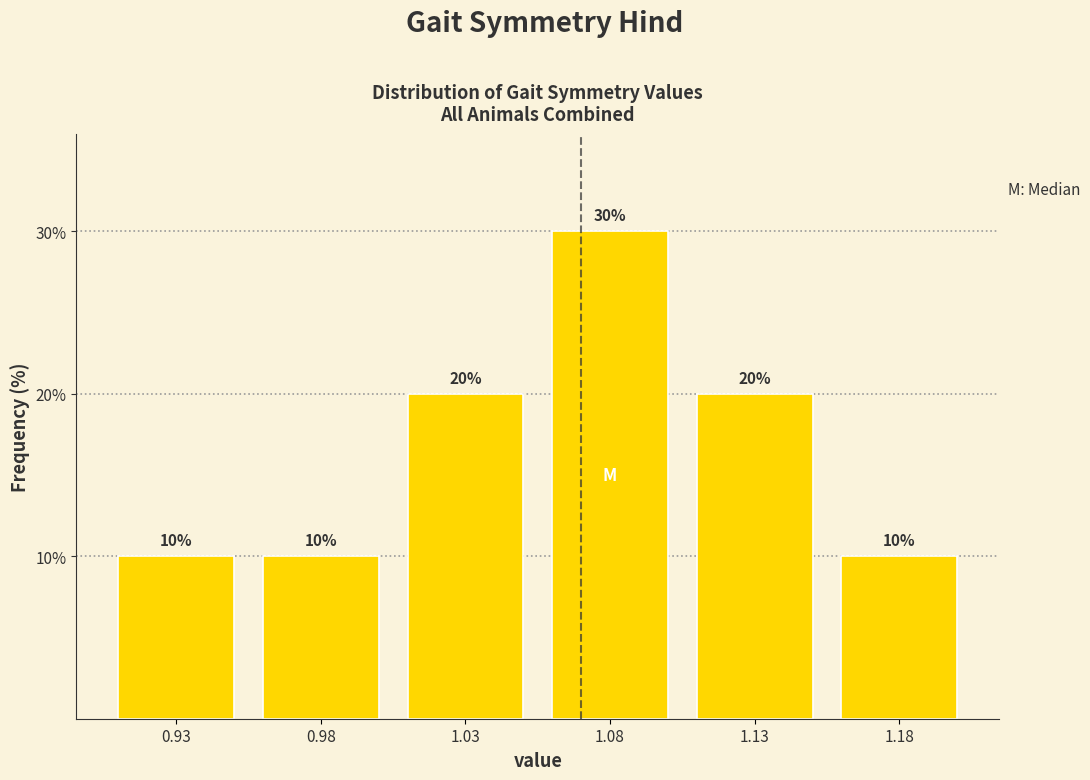

Reading left to right, extract all data points from this chart.

10	10	20	30	20	10